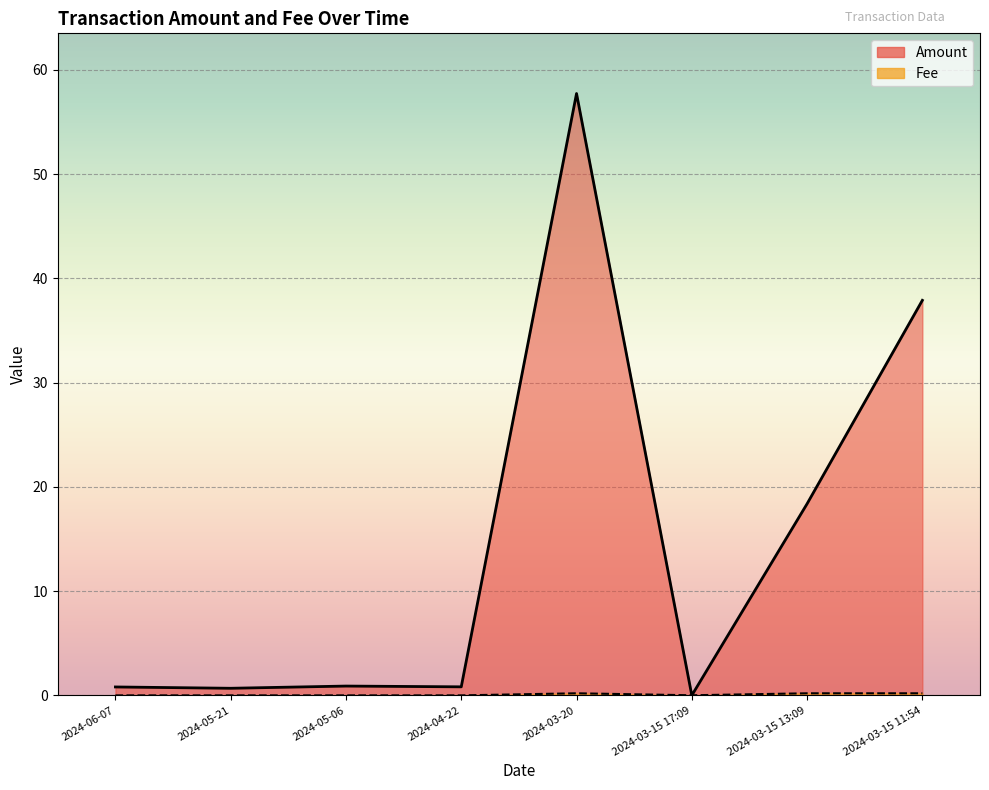

Which series has the largest range (max minus min)?

Amount